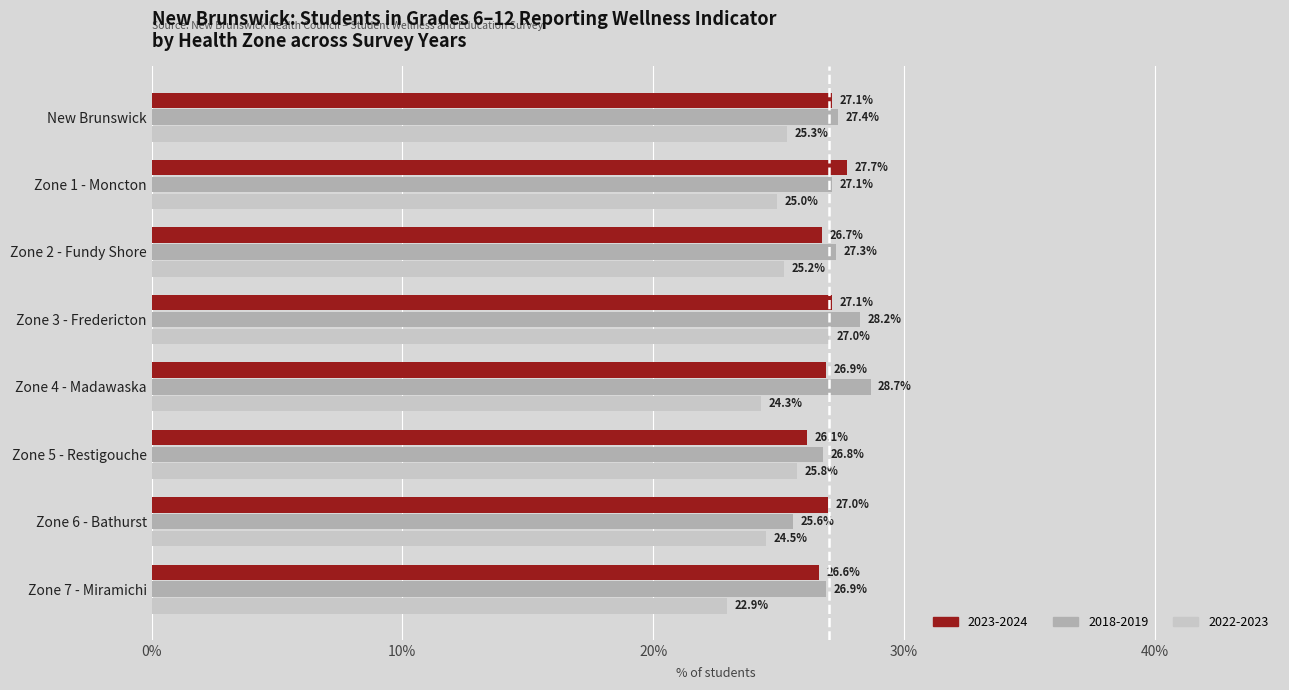

Where is 2023-2024 nearest to the value 26?

Zone 5 - Restigouche